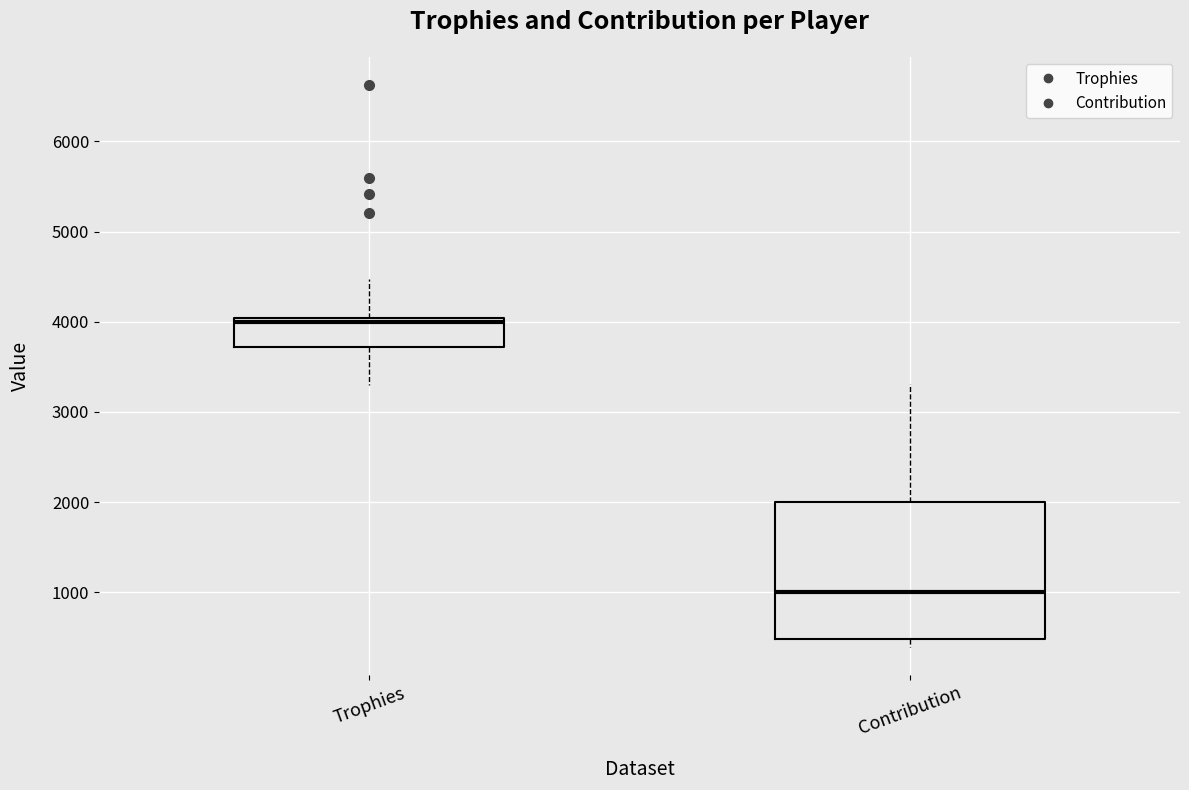

Reading left to right, read every box against the y-axis: the position of its median line, the range the box covers, and the ends of its whiskers. The values are not printed on the chart, so give them approximately, as read against the axis.

Trophies: median 4000 (just below the box's upper edge), box 3700 to 4000, whiskers 3300 to 4500
Contribution: median 1000, box 500 to 2000, whiskers 400 to 3300